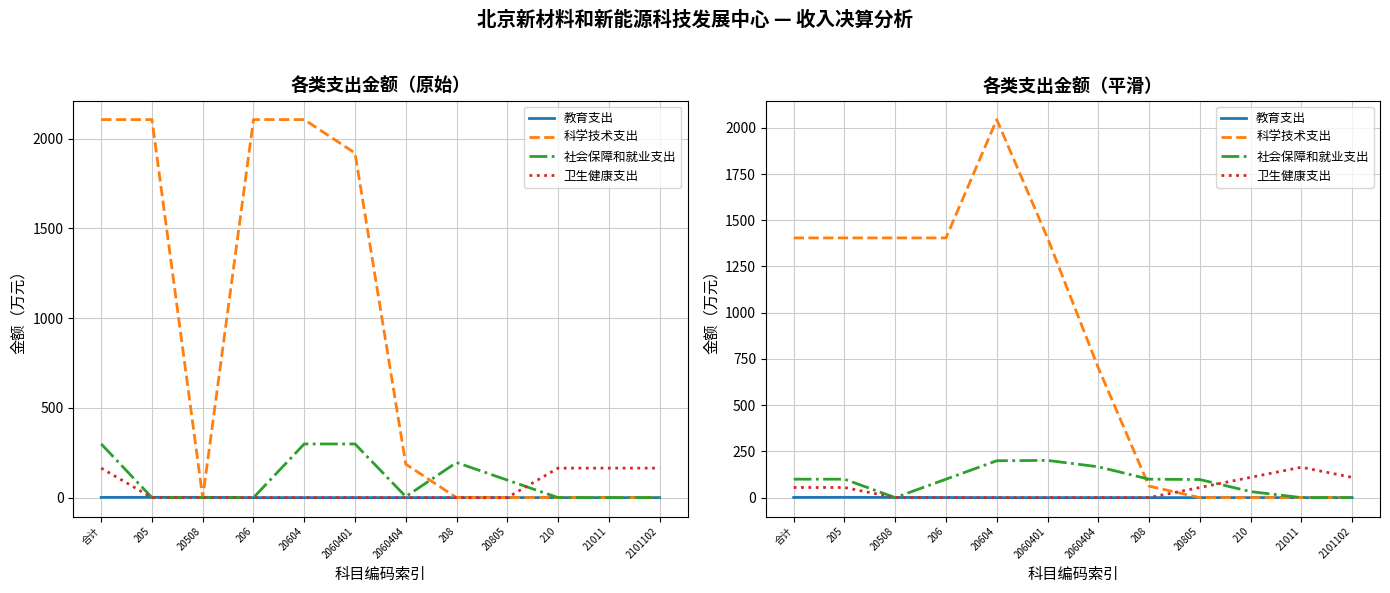

The value of 社会保障和就业支出 at 206 is 99.7. True or false?

True